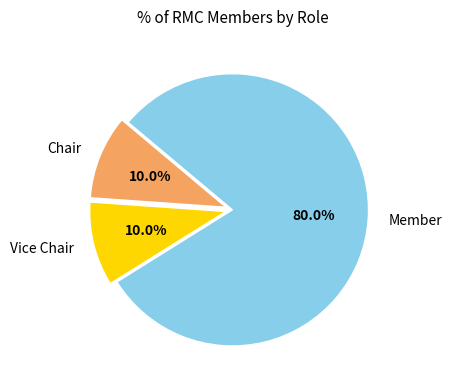

What percentage is the Chair slice, to the nearest percent?

10%